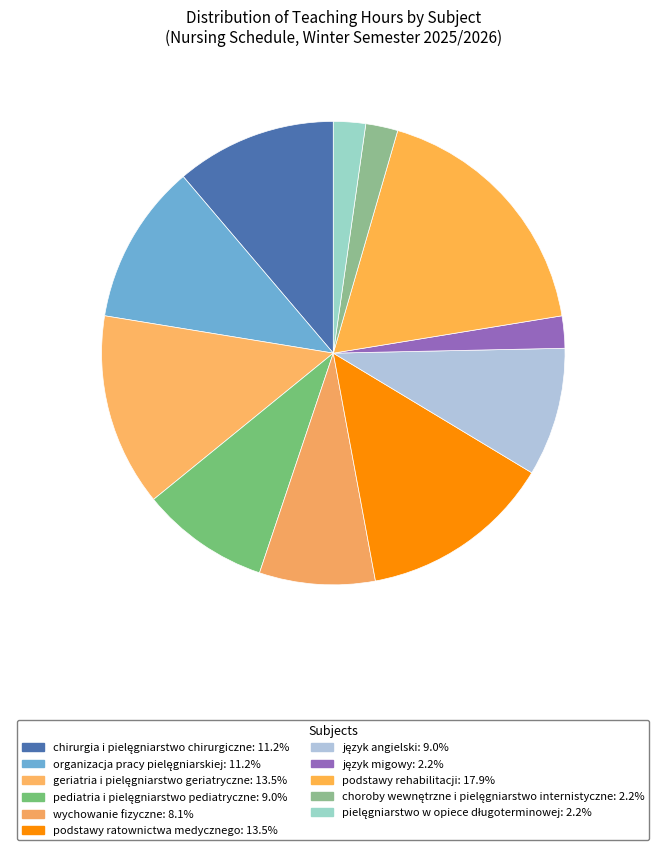

What is the total percentage of pediatria i pielęgniarstwo pediatryczne and podstawy ratownictwa medycznego?

22.4%